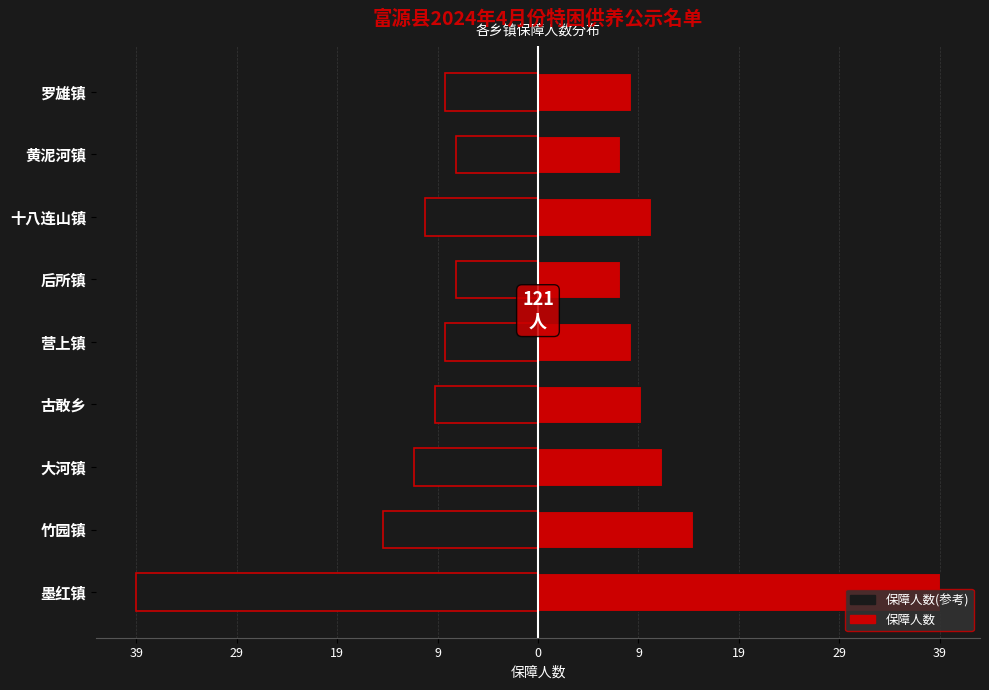

Count the number of data series in this chart.

2